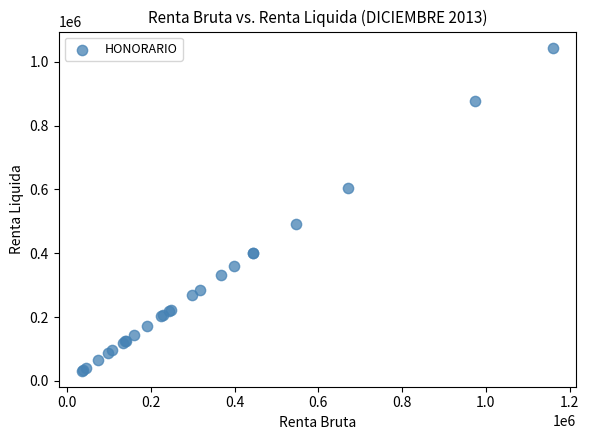

What Y value in the scatter plot is closest to 538200?

492507